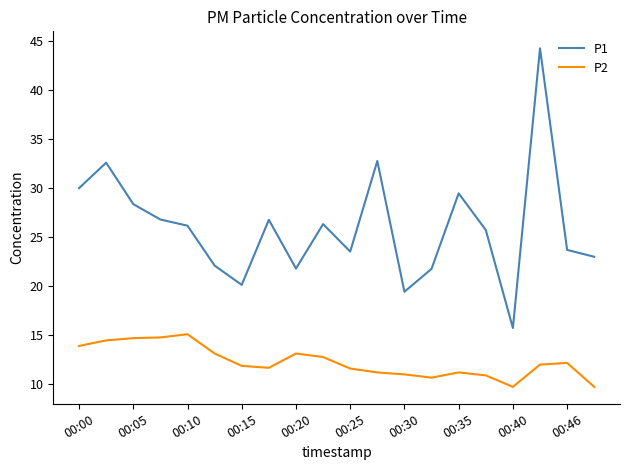

At how many categories does at least one series exceed 37?

1